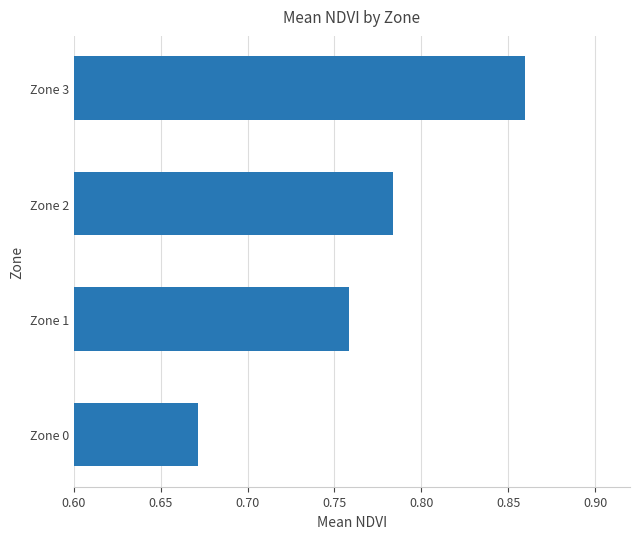

Is it true that the value at Zone 1 is 0.3?

False